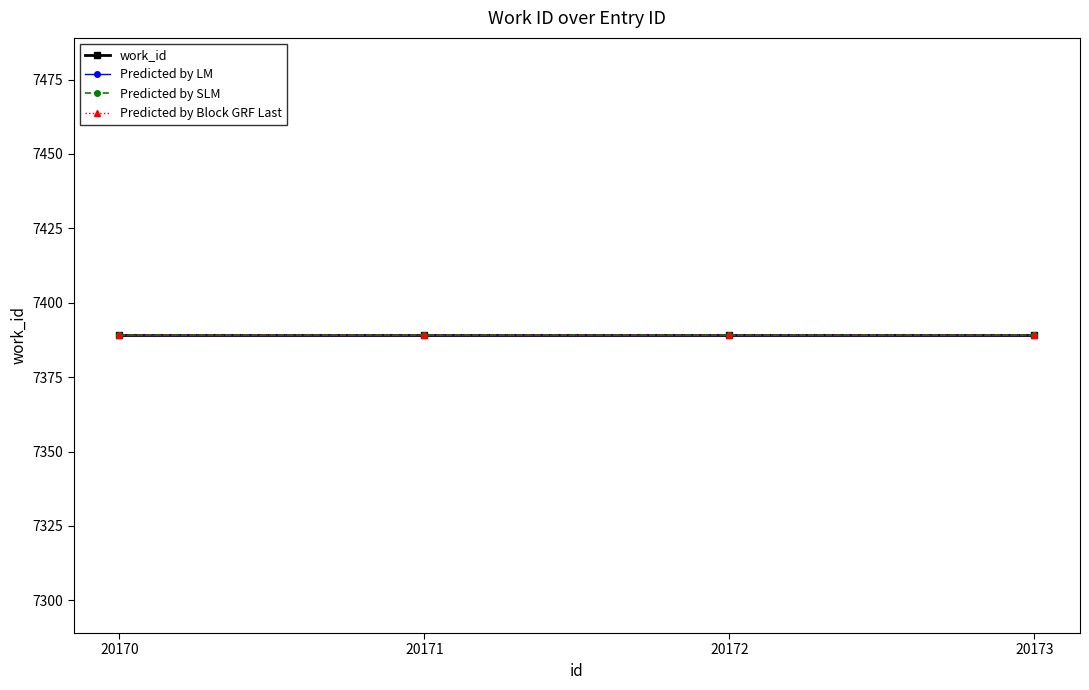

At which category is the sum across all series the highest?

20173